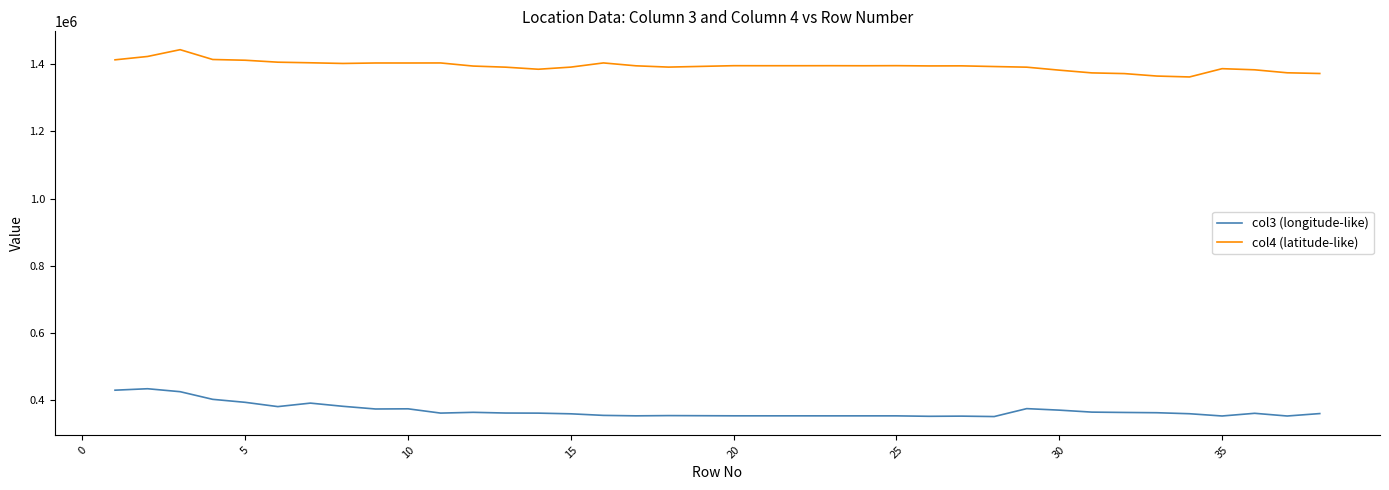

True or false: col3 (longitude-like) and col4 (latitude-like) cross at least once.

False